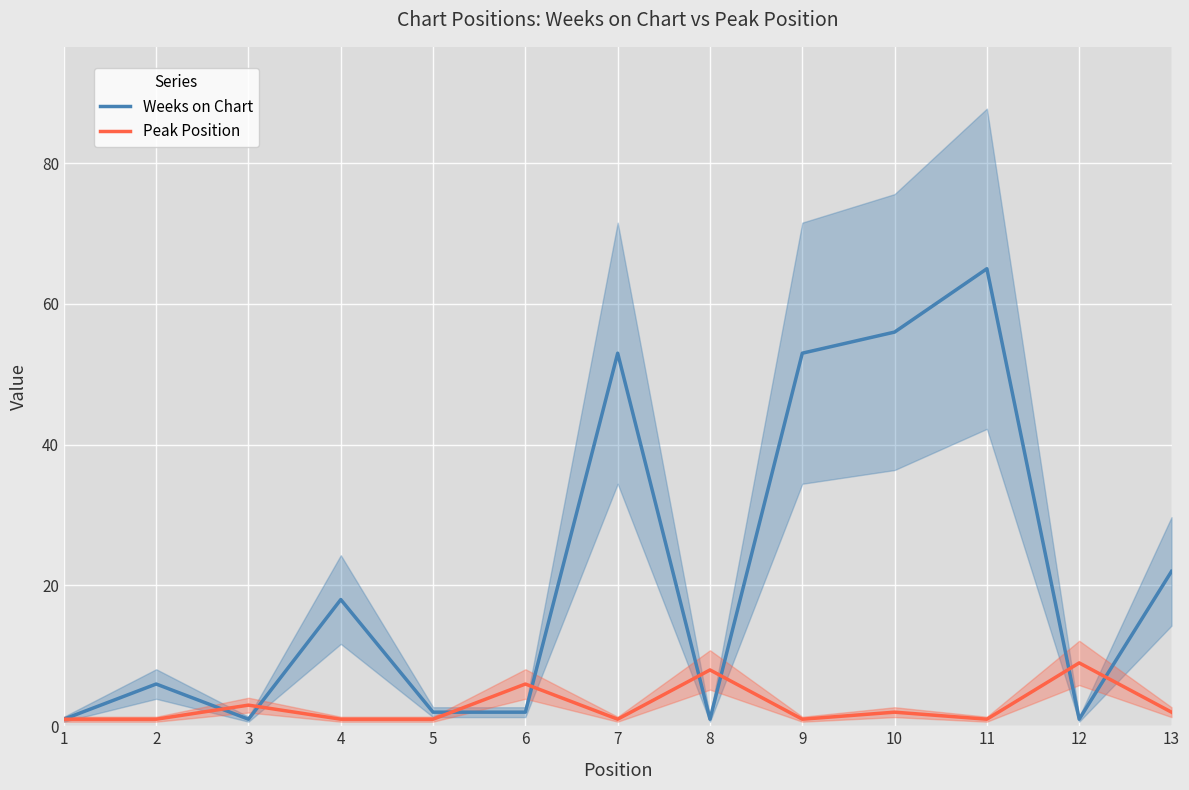

Between which two adjacent categories do Peak Position and Weeks on Chart first intersect?

2 and 3